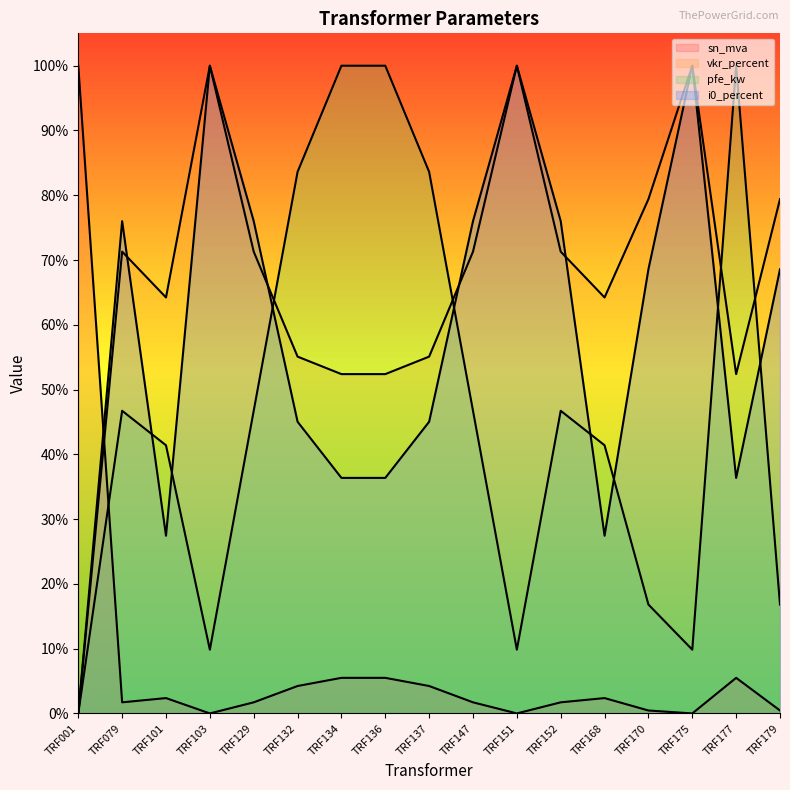

Does the chart display data point markers on the line(s)?

No